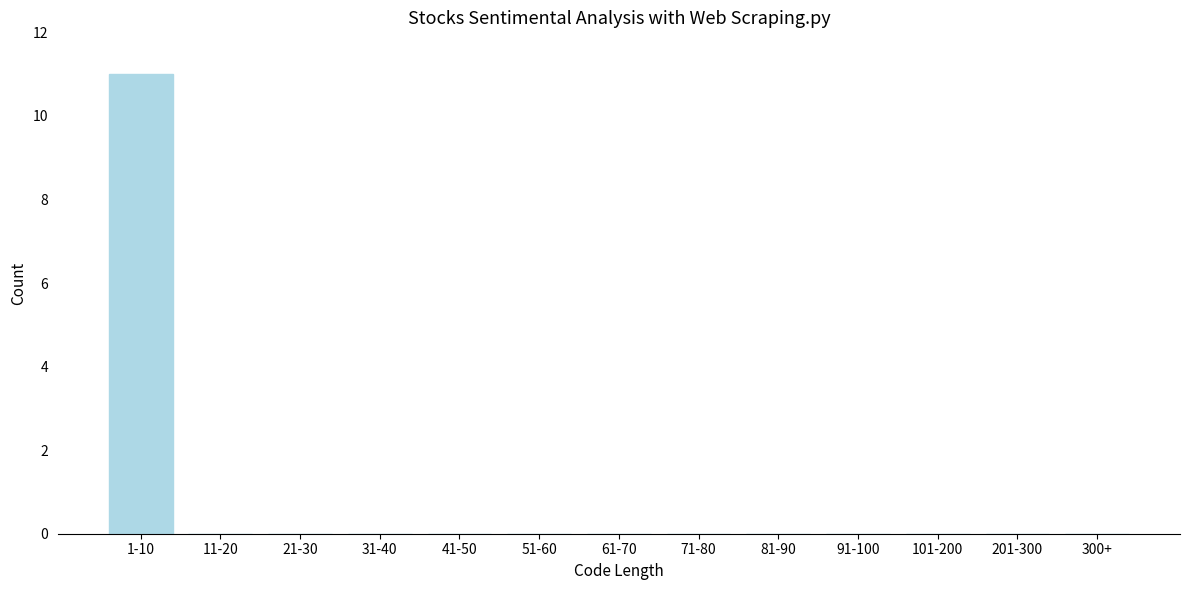

Reading left to right, what are all the values shown in this chart?

1-10=11	11-20=0	21-30=0	31-40=0	41-50=0	51-60=0	61-70=0	71-80=0	81-90=0	91-100=0	101-200=0	201-300=0	300+=0